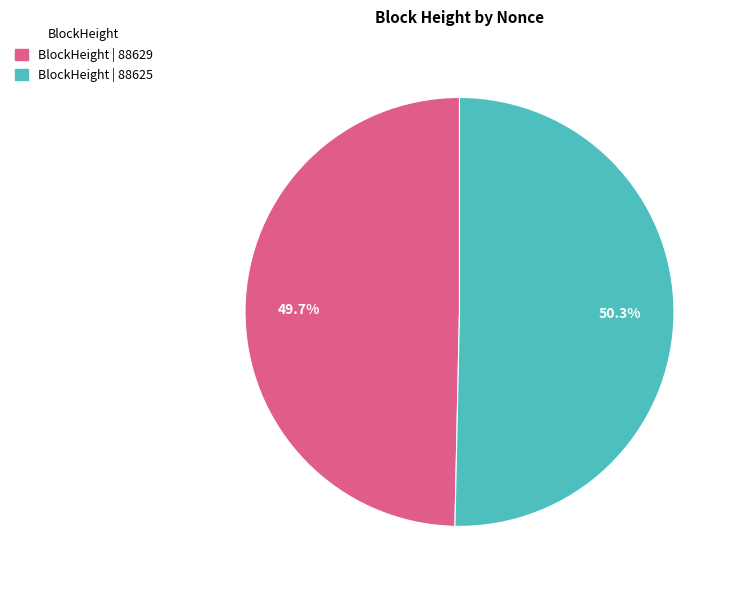

Does any single category account for the majority?

Yes